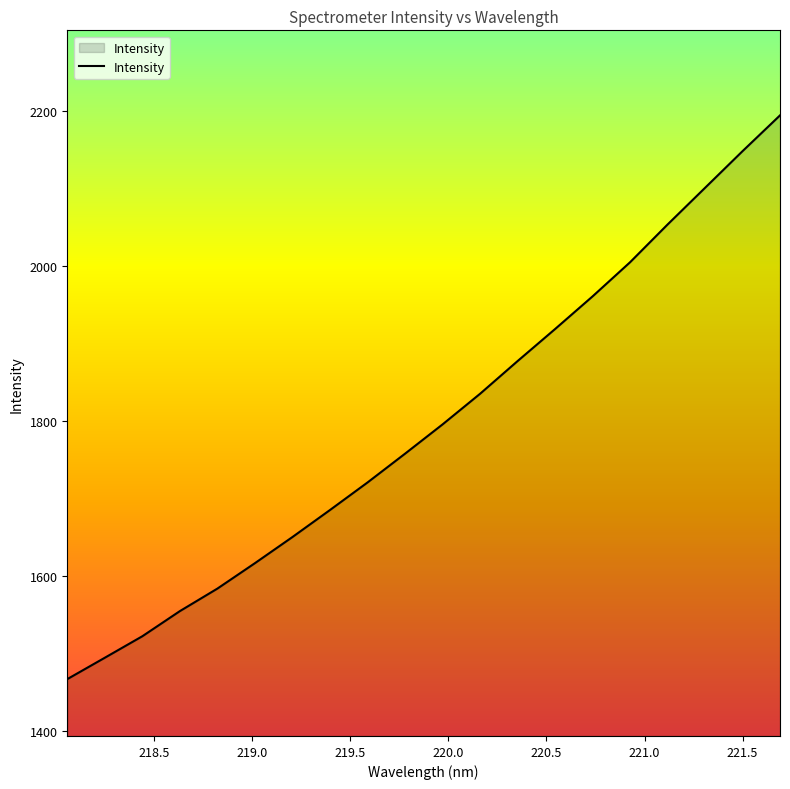

What is the difference between the maximum and minimum values?

727.4